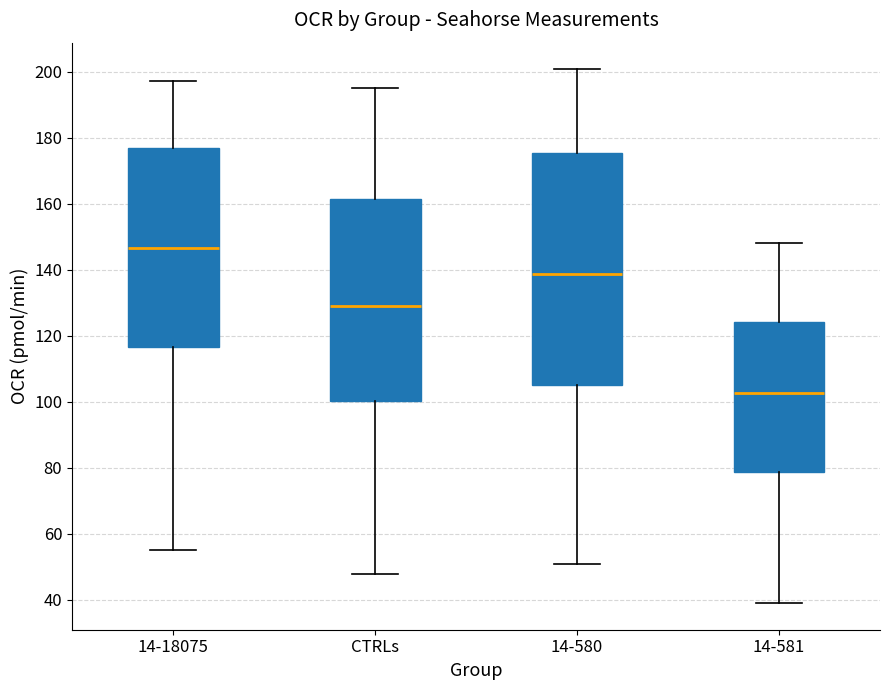

Which box is the tallest, from its lower edge to its upper edge?

14-580